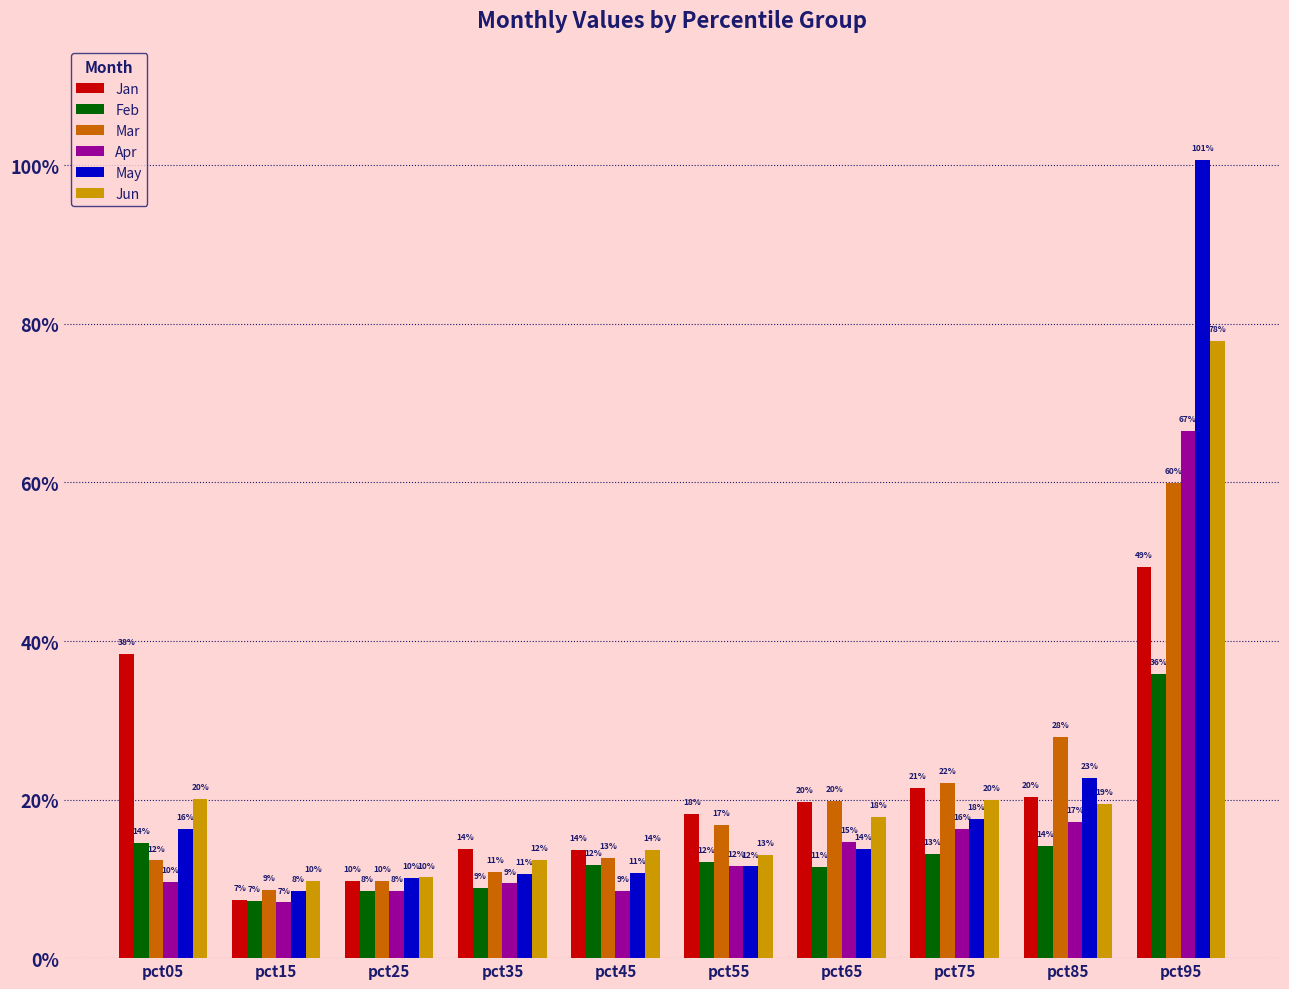

Are the bars horizontal?

No